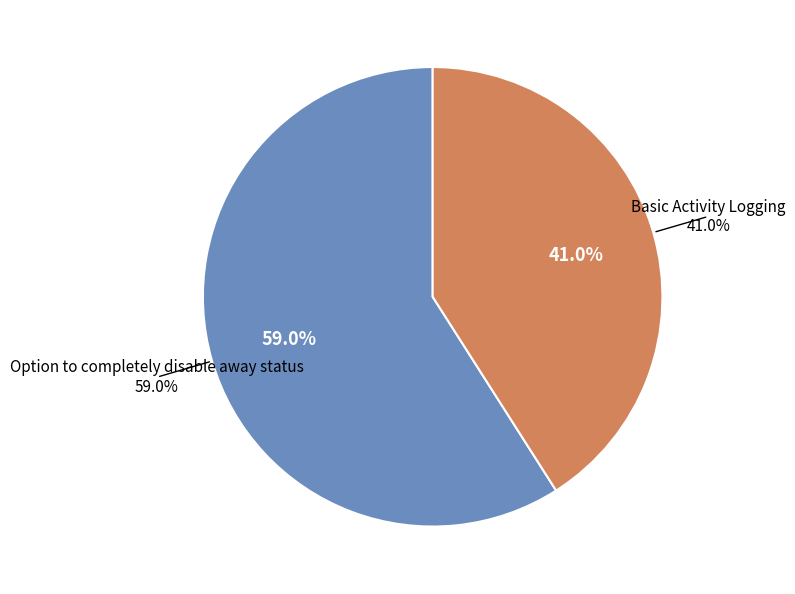

To the nearest percent, what is the difference between the Option to completely disable away status and Basic Activity Logging slice percentages?

18%